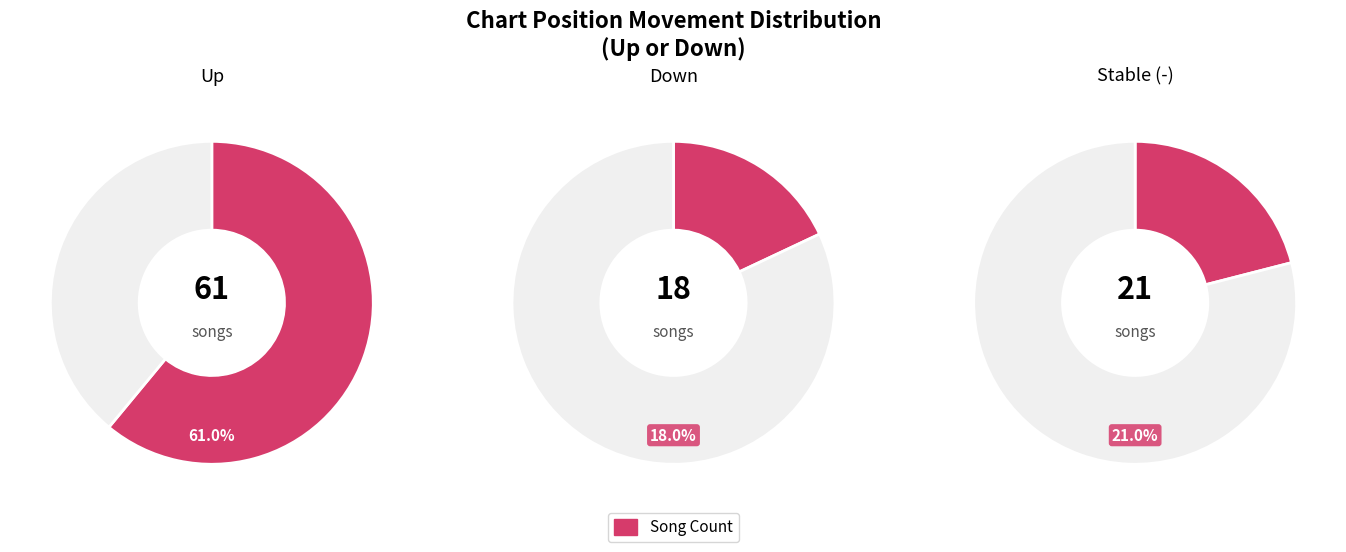

What percentage is the - slice, to the nearest percent?

21%